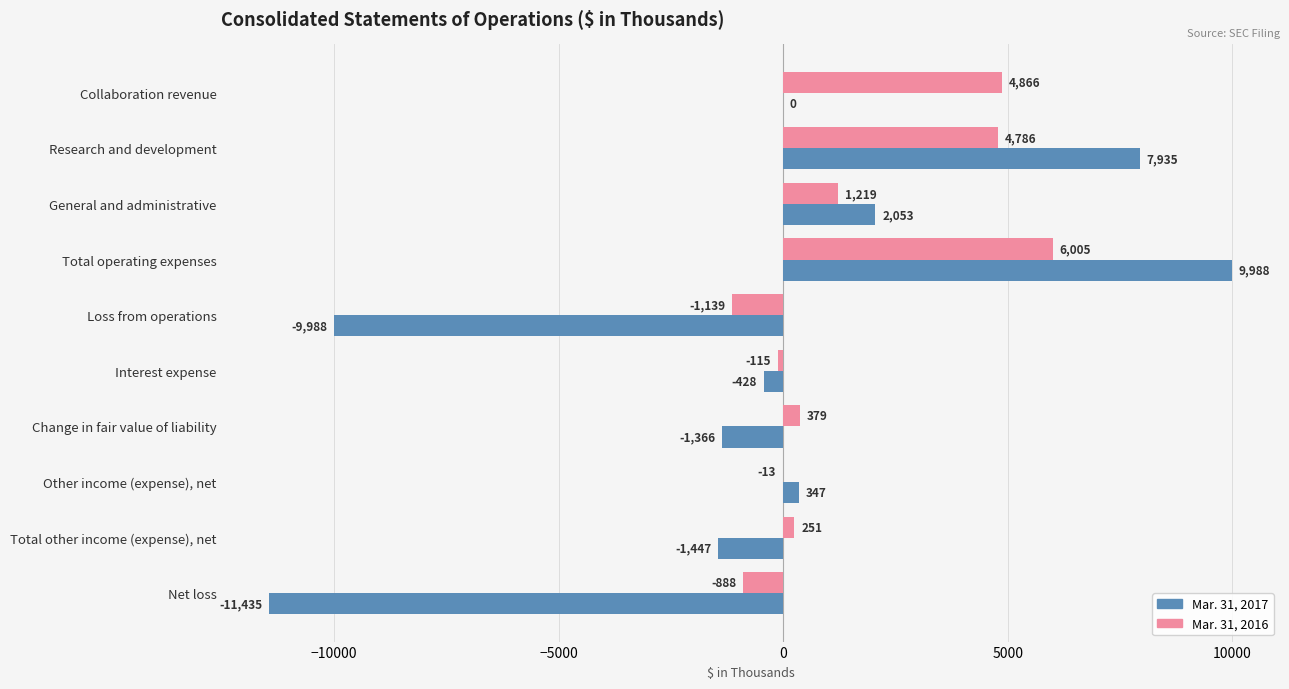

The Mar. 31, 2017 series shows -1447 at Total other income (expense), net. True or false?

True